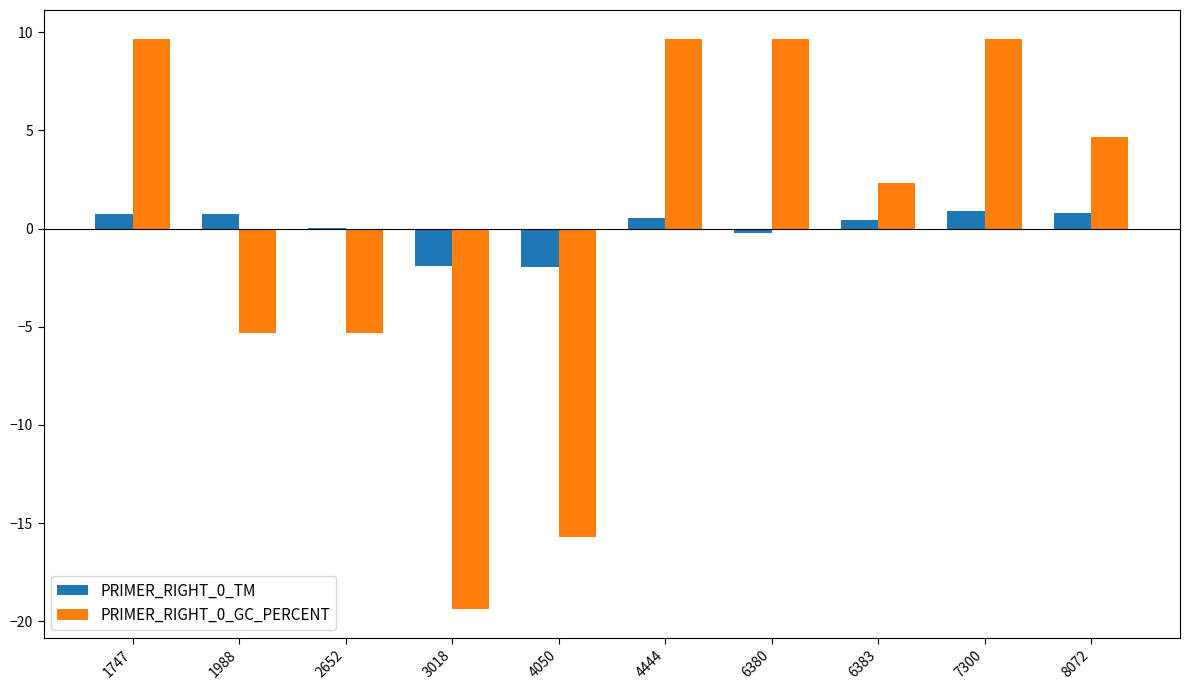

What is the maximum value shown in the chart?

9.7